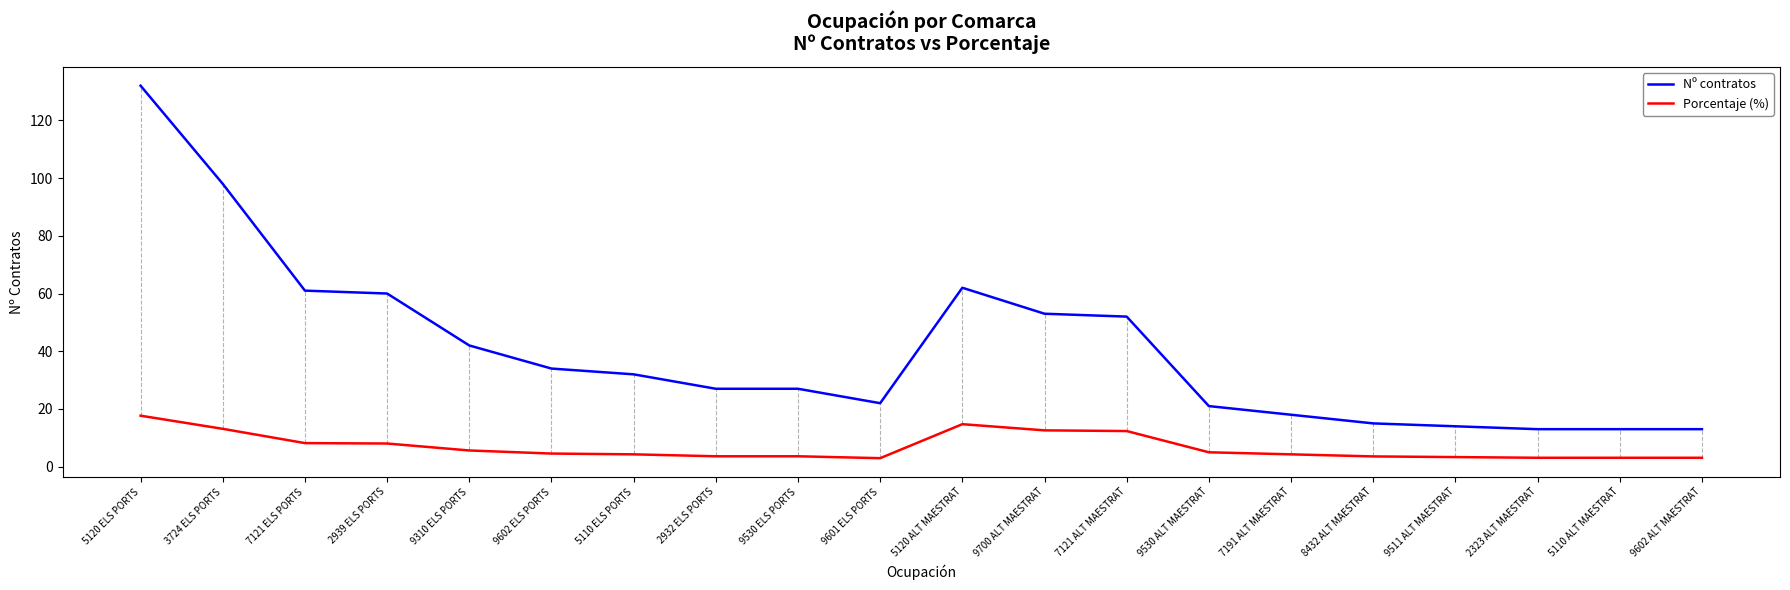

What is the maximum value for Porcentaje (%)?

17.7